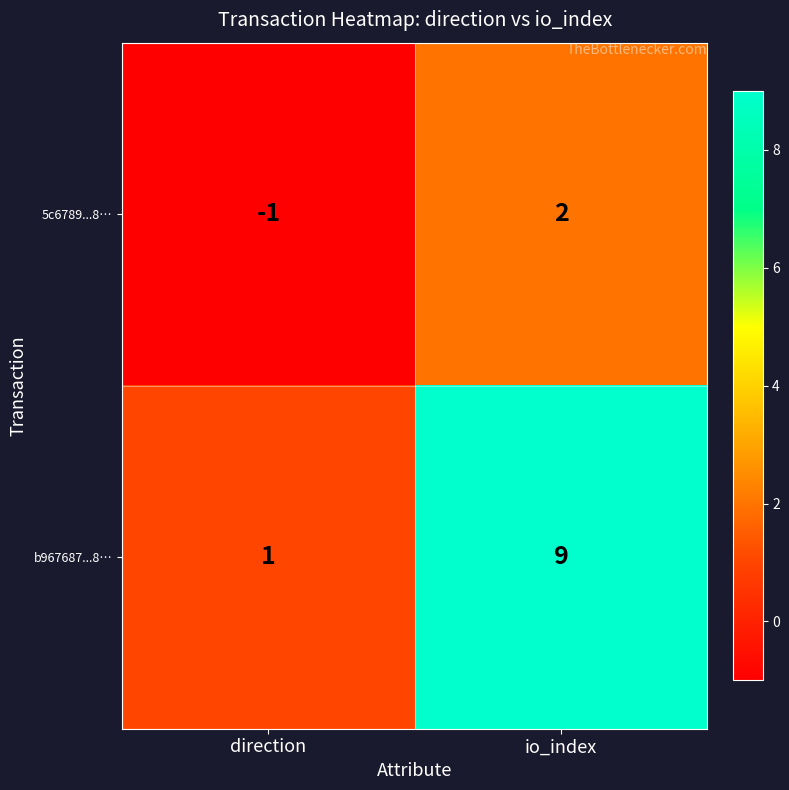

What is the maximum value shown in the chart?

9